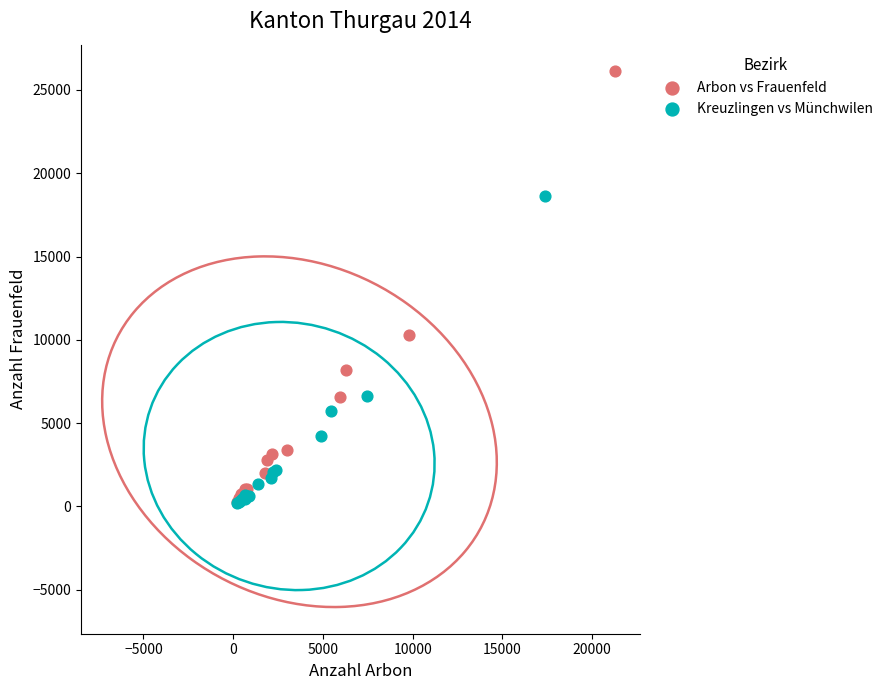

Which series reaches the maximum Y coordinate?

Arbon vs Frauenfeld